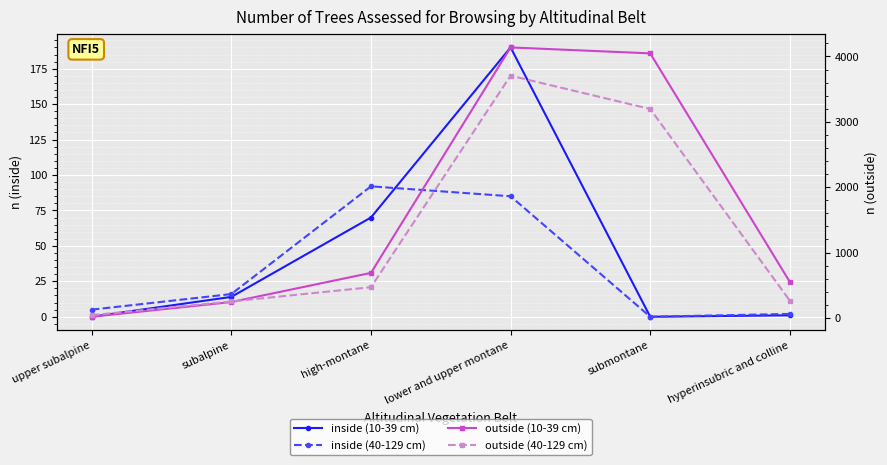

True or false: outside (10-39 cm) and inside (10-39 cm) intersect in this chart.

False